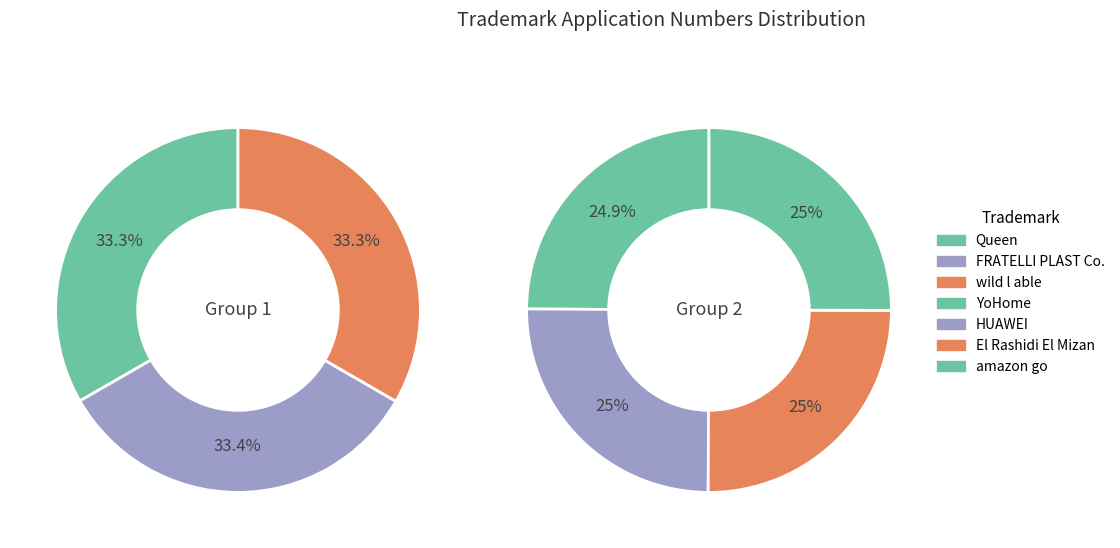

How many segments does this pie chart have?

7